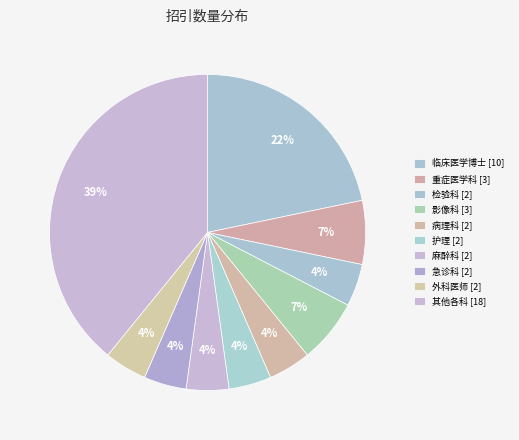

How many segments does this pie chart have?

10